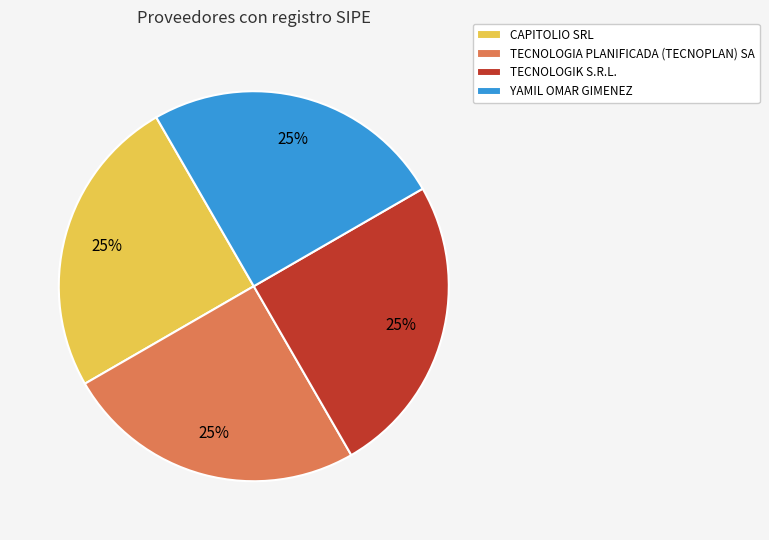

What is the ratio of the value at TECNOLOGIK S.R.L. to the value at CAPITOLIO SRL?

1.0